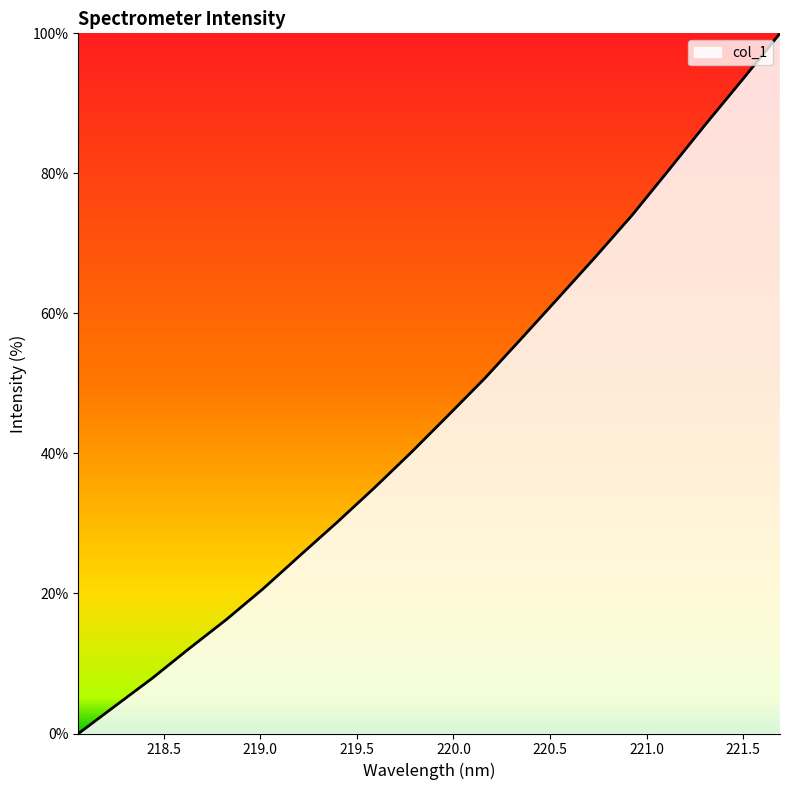

What is the maximum value shown in the chart?

100.0